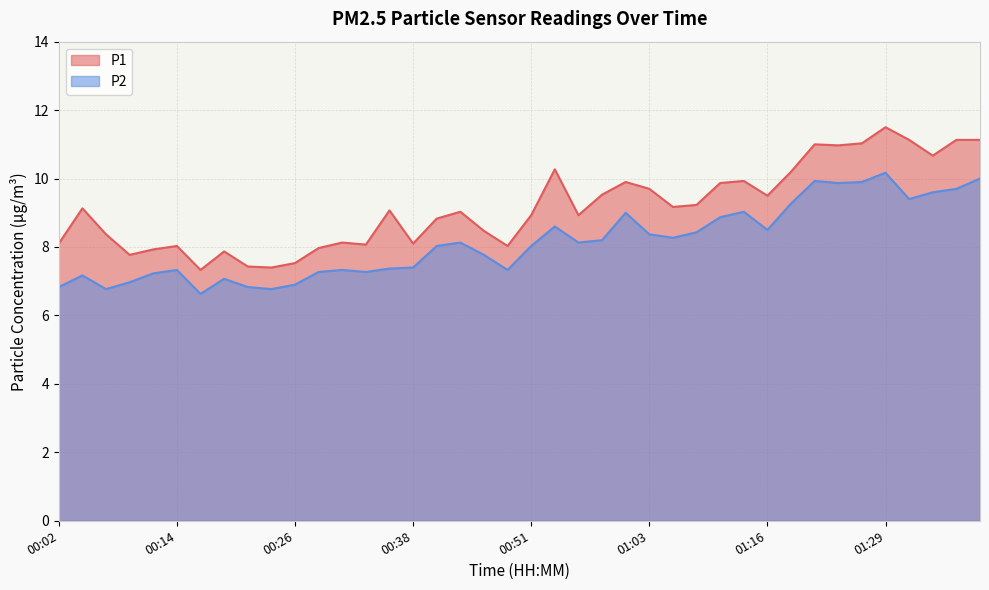

At which label does P1 reach its minimum?

00:16